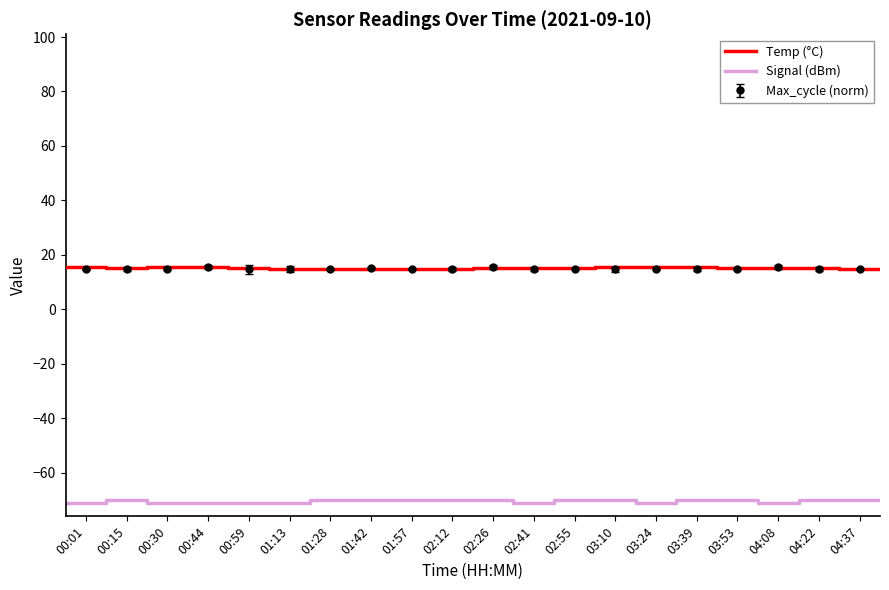

What is the value of the Max_cycle (norm) point at the 4th from the left?

15.5